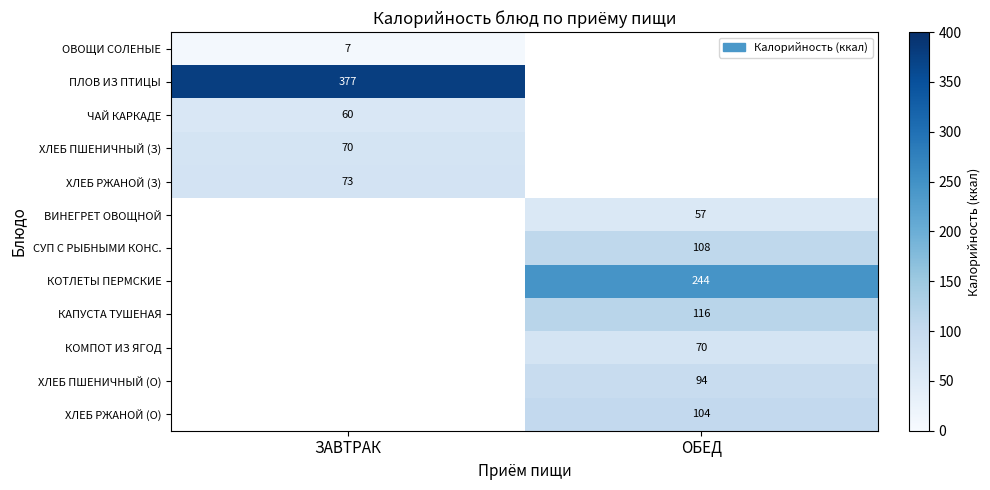

The value of ХЛЕБ РЖАНОЙ (З) at ЗАВТРАК is 40. True or false?

False